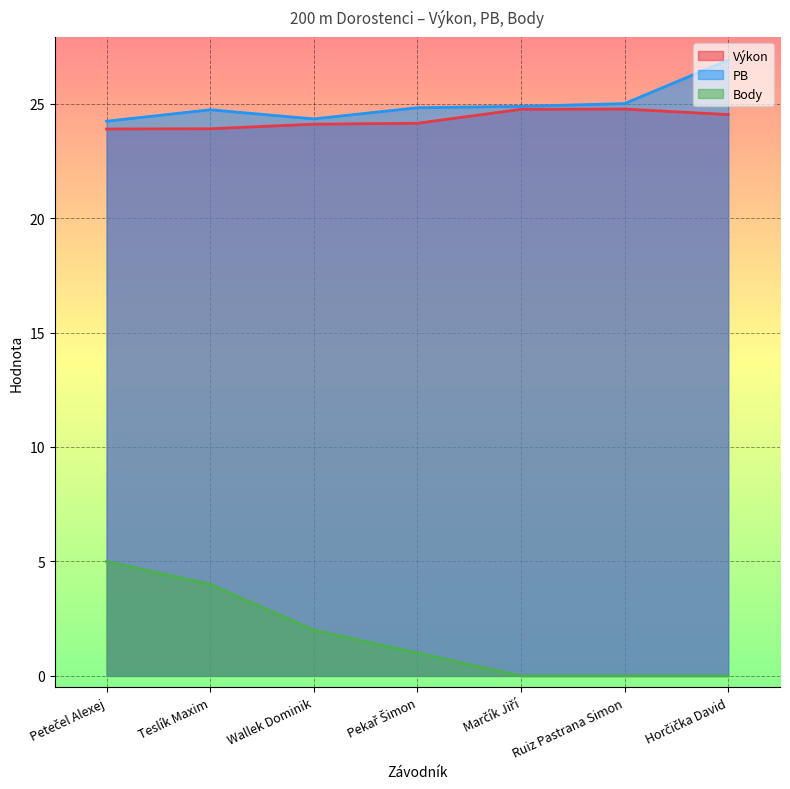

Rank the series at Wallek Dominik from lowest to highest value.

Body, Výkon, PB